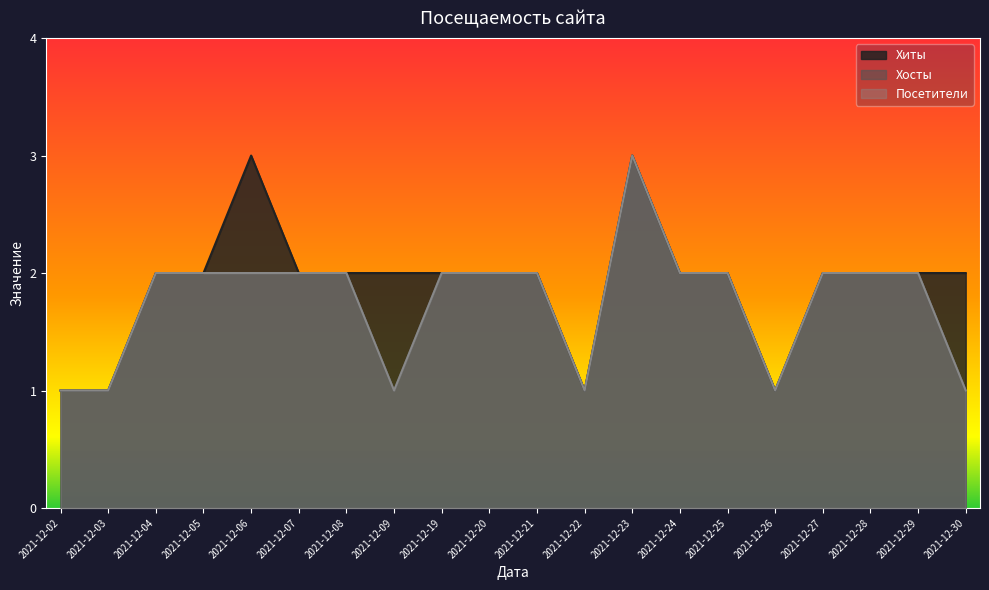

What are all the series names shown in the legend?

Хиты, Хосты, Посетители